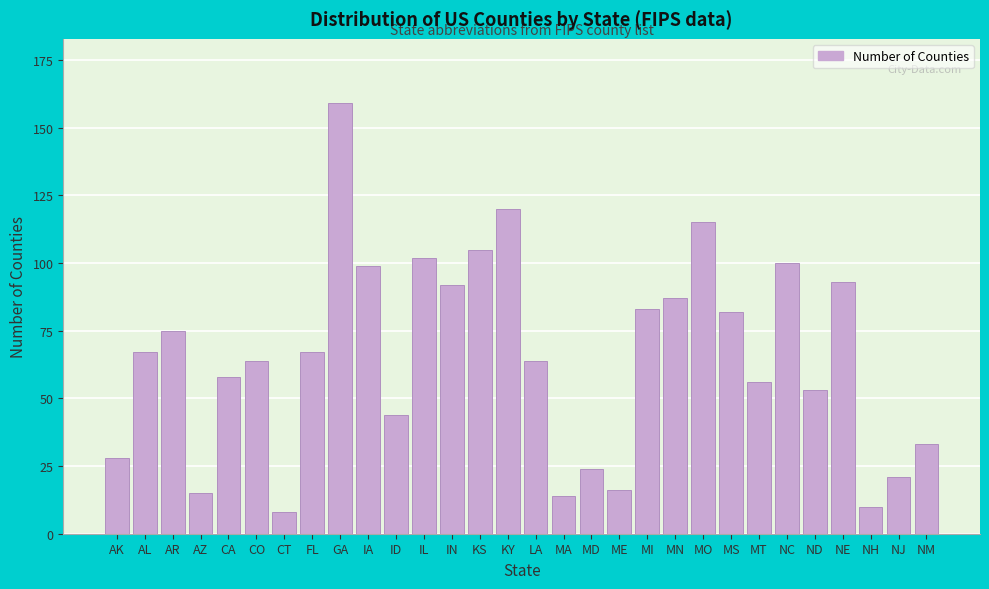

Reading left to right, list all the values displayed in this chart.

28	67	75	15	58	64	8	67	159	99	44	102	92	105	120	64	14	24	16	83	87	115	82	56	100	53	93	10	21	33